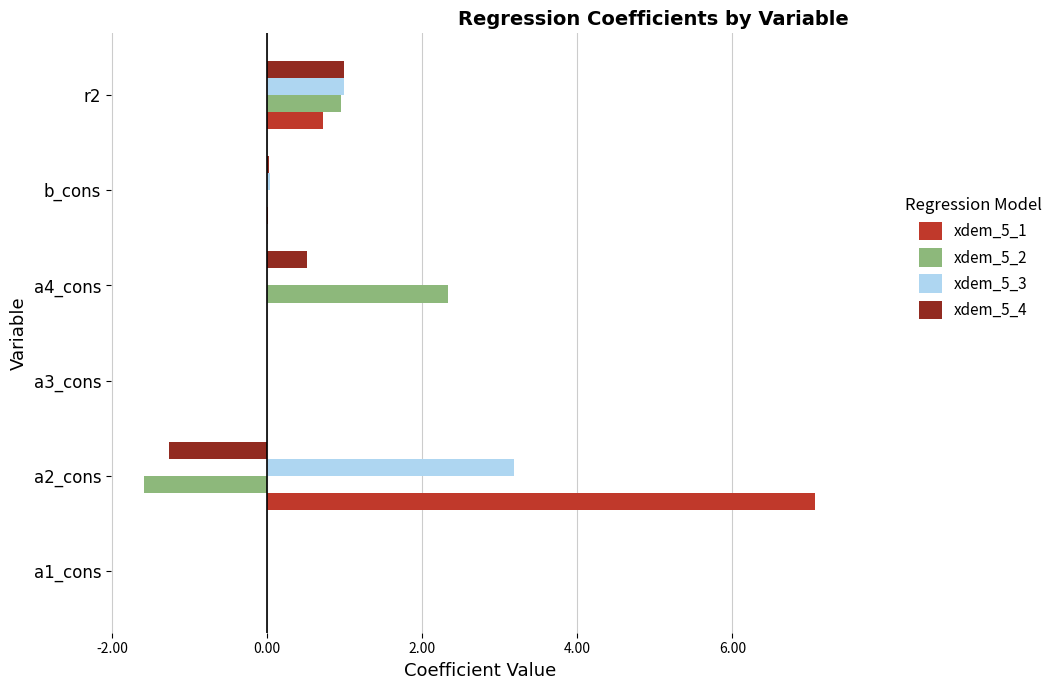

Is the value of xdem_5_2 at r2 greater than the value of xdem_5_3 at a3_cons?

Yes